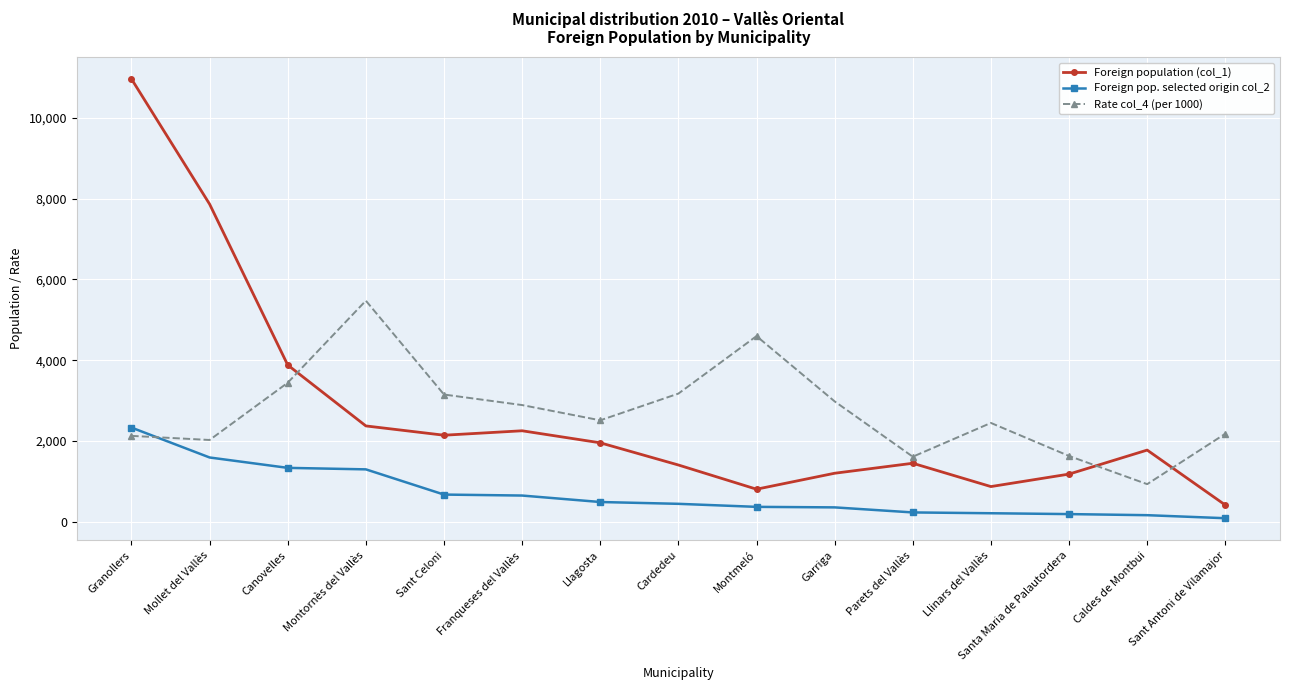

What is the maximum value shown in the chart?

10962